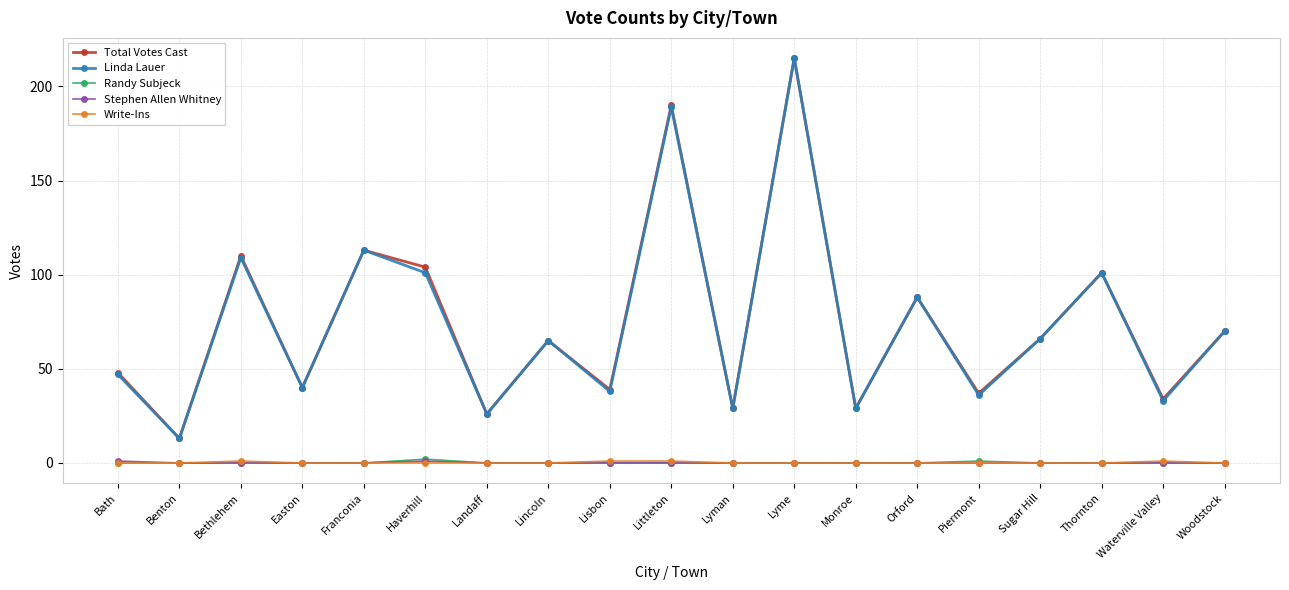

Which series changed the most between Haverhill and Littleton?

Linda Lauer